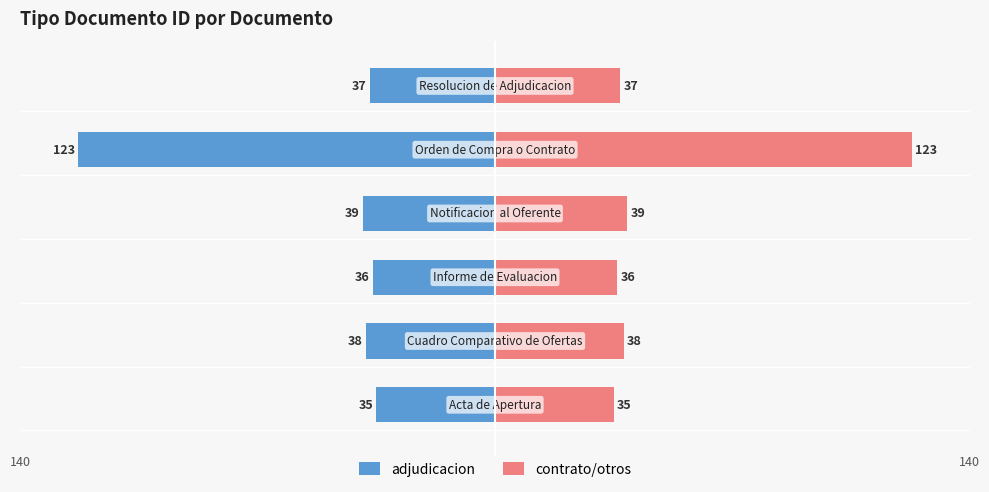

What is the sum of all contrato/otros values?

308